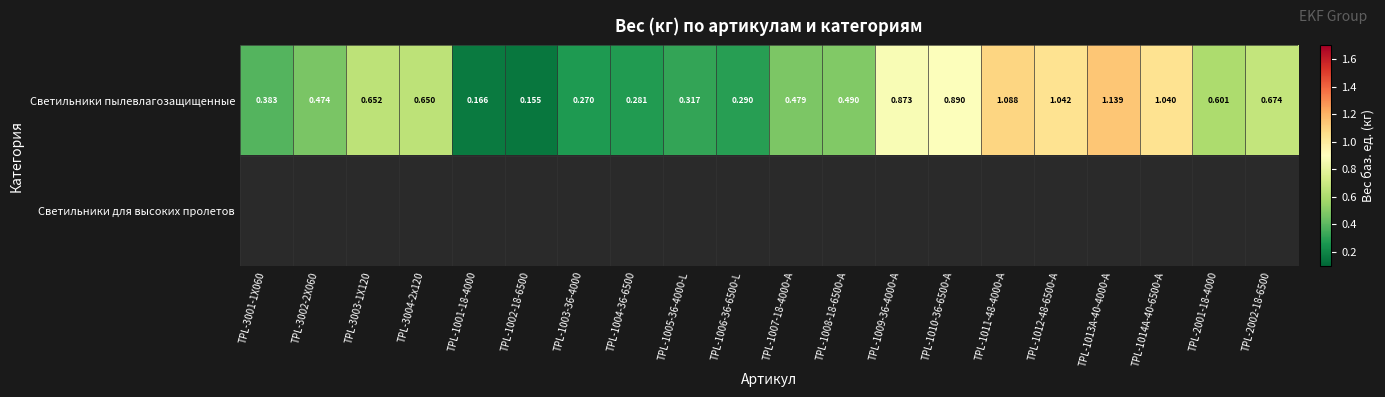

Which series has the largest range (max minus min)?

Светильники пылевлагозащищенные